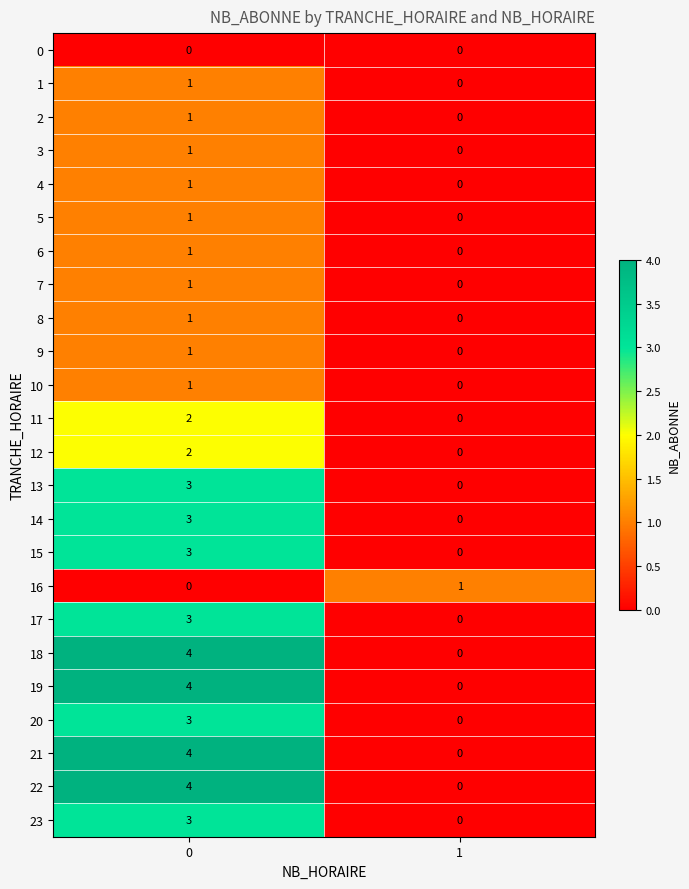

Count the number of categories in the chart.

2